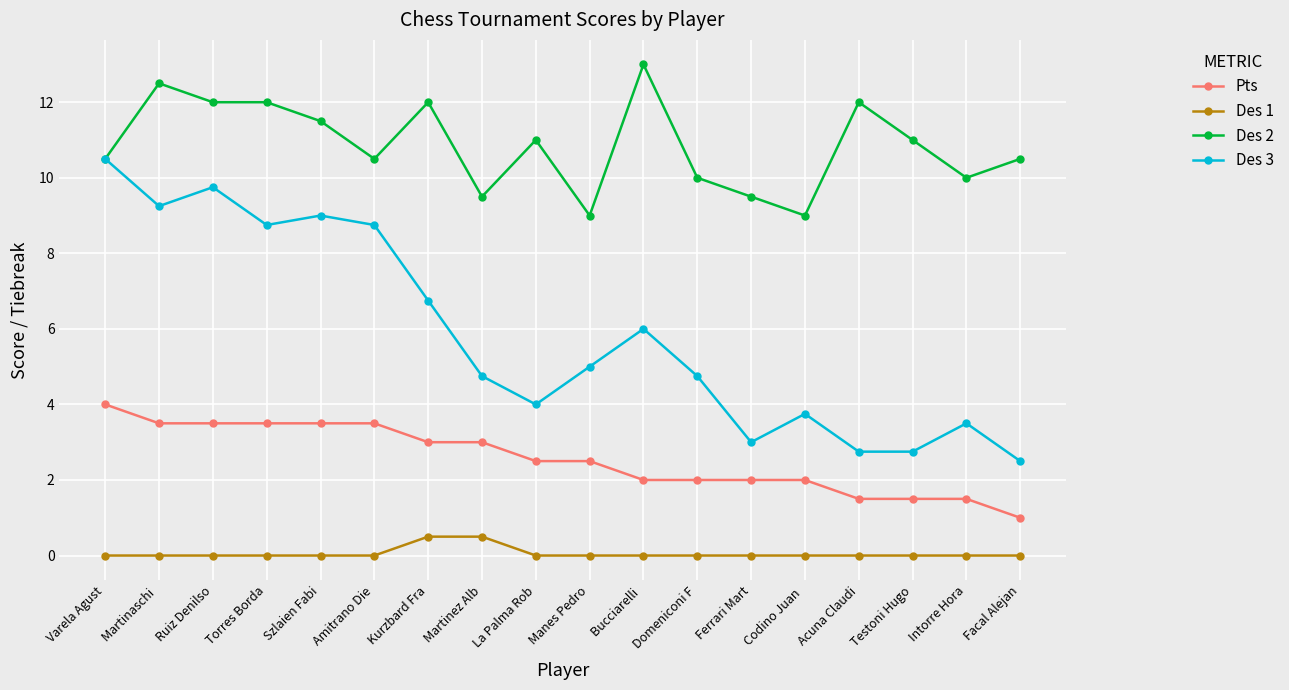

Rank the series at Szlaien Fabi from highest to lowest value.

Des 2, Des 3, Pts, Des 1